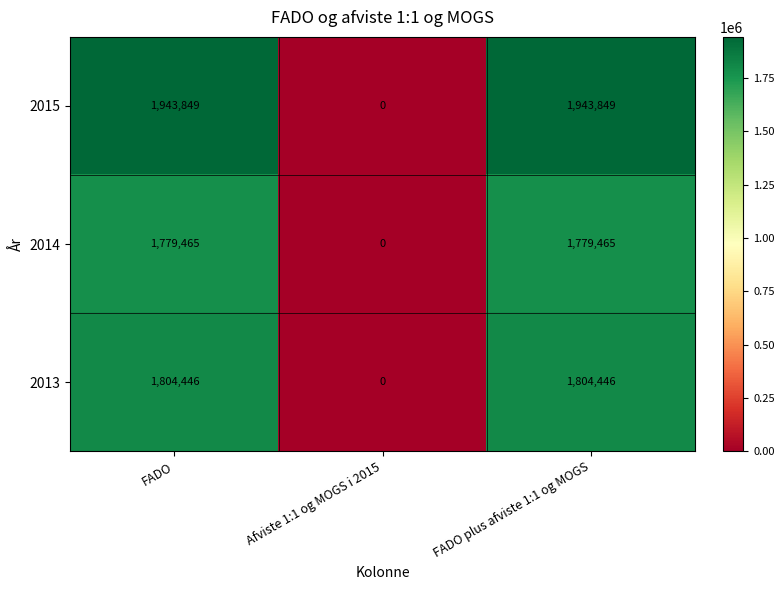

What is the total value across all series at FADO?

5527760